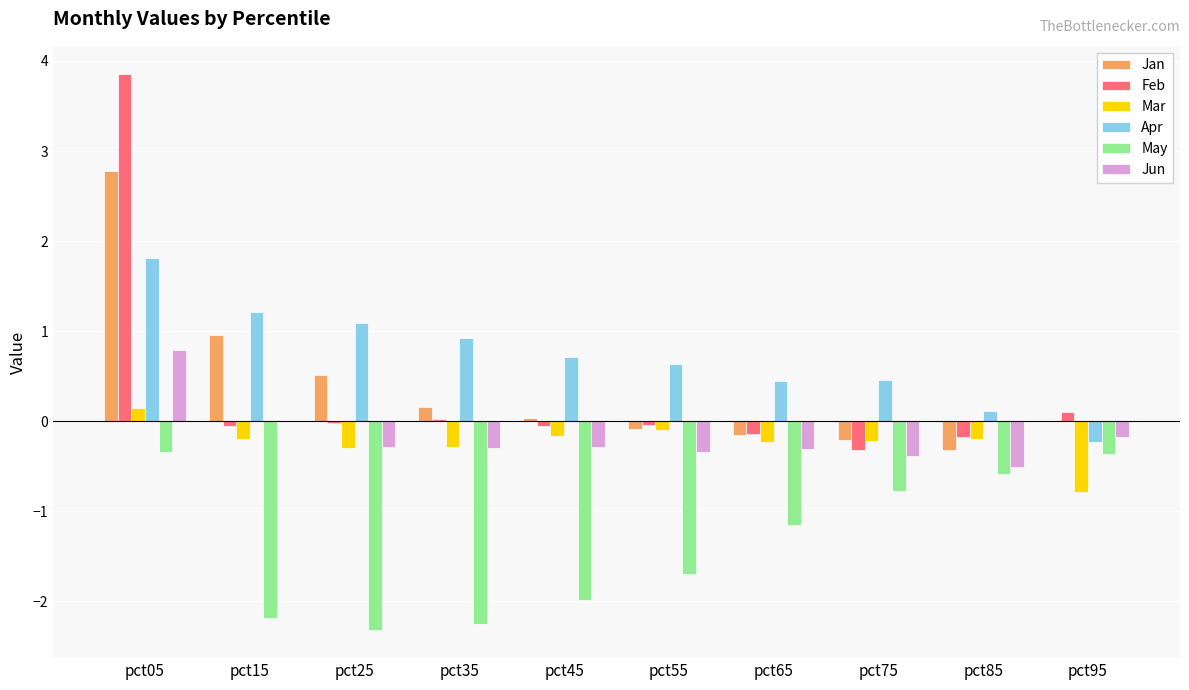

What is the sum of all Jan values?

3.7